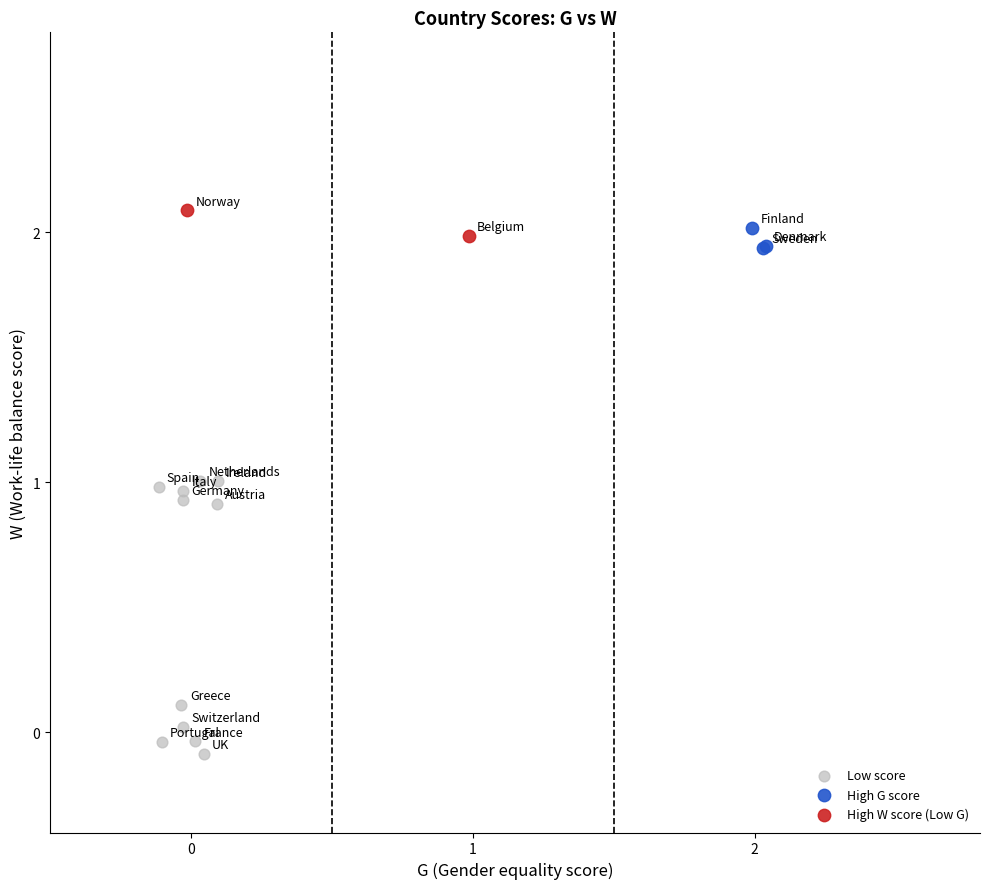

Which series contains the highest Y value?

High W score (Low G)